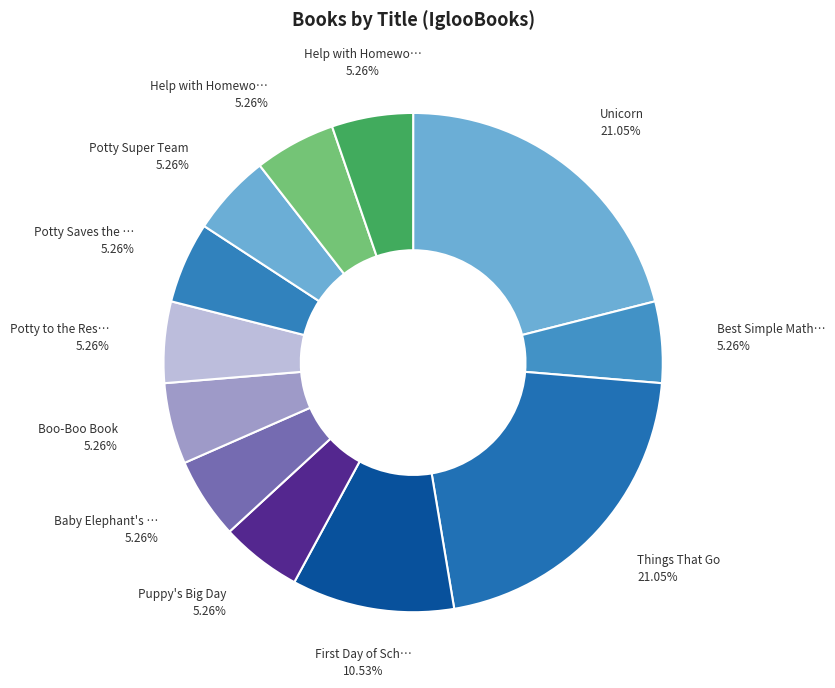

Count the number of slices in the pie.

12